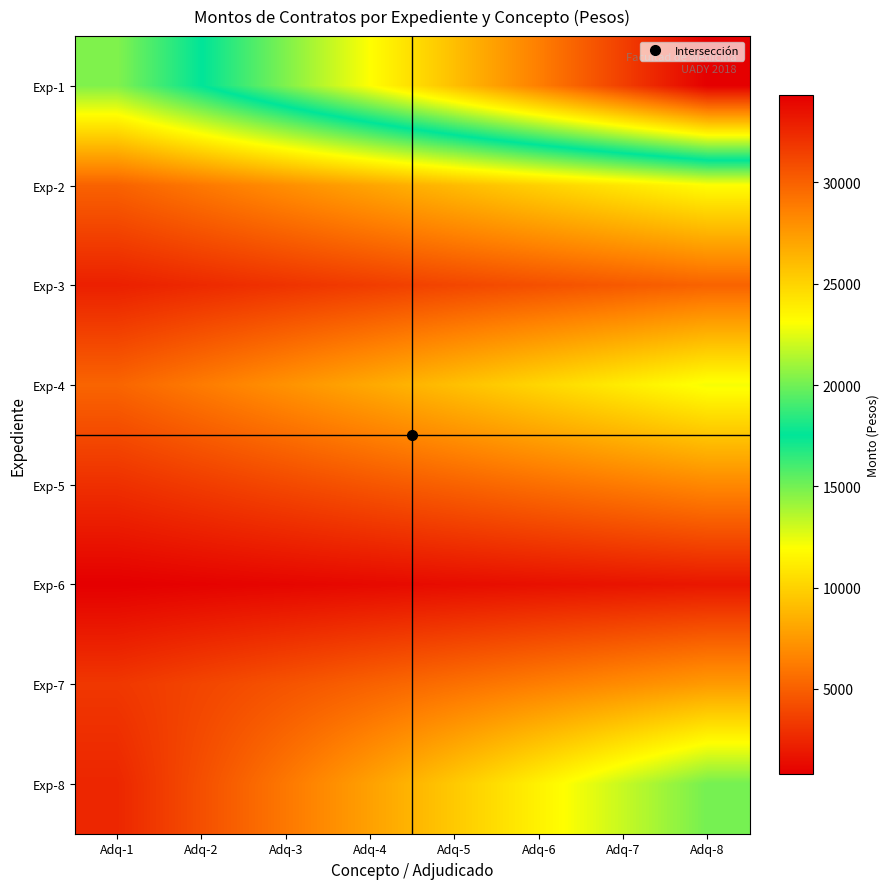

Reading right to left, extract all data points from this chart.

Exp-1: Adq-8=34296.0	Adq-7=31500.9	Adq-6=28705.8	Adq-5=25910.6	Adq-4=23115.5	Adq-3=20320.4	Adq-2=17525.3	Adq-1=14730.1
Exp-2: Adq-8=11901.6	Adq-7=10931.6	Adq-6=9961.6	Adq-5=8991.7	Adq-4=8021.7	Adq-3=7051.7	Adq-2=6081.7	Adq-1=5111.7
Exp-3: Adq-8=5167.2	Adq-7=4746.1	Adq-6=4325.0	Adq-5=3903.8	Adq-4=3482.7	Adq-3=3061.6	Adq-2=2640.5	Adq-1=2219.3
Exp-4: Adq-8=12182.8	Adq-7=11189.9	Adq-6=10197.0	Adq-5=9204.1	Adq-4=8211.2	Adq-3=7218.3	Adq-2=6225.4	Adq-1=5232.5
Exp-5: Adq-8=6772.0	Adq-7=6220.1	Adq-6=5668.1	Adq-5=5116.2	Adq-4=4564.3	Adq-3=4012.4	Adq-2=3460.4	Adq-1=2908.5
Exp-6: Adq-8=1826.0	Adq-7=1677.2	Adq-6=1528.4	Adq-5=1379.5	Adq-4=1230.7	Adq-3=1081.9	Adq-2=933.1	Adq-1=784.3
Exp-7: Adq-8=7560.0	Adq-7=6943.9	Adq-6=6327.7	Adq-5=5711.6	Adq-4=5095.4	Adq-3=4479.3	Adq-2=3863.2	Adq-1=3247.0
Exp-8: Adq-8=14986.0	Adq-7=13202.7	Adq-6=11419.3	Adq-5=9636.0	Adq-4=7852.7	Adq-3=6069.3	Adq-2=4286.0	Adq-1=2502.7